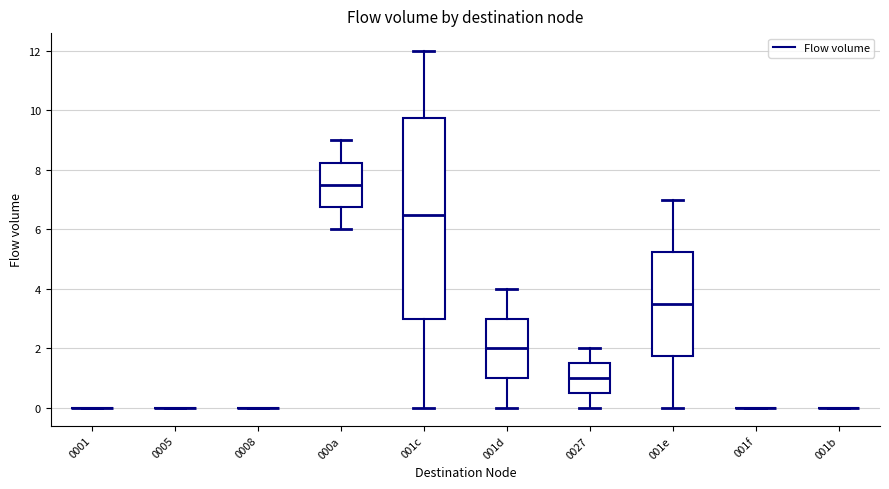

Reading left to right, transcribe this box plot: for each box, give where its median line is, the range the box spans, and where its two whiskers end, as read against the y-axis. The values are not printed on the chart, so give them approximately, as read against the axis.

0001: box collapsed to a line at 0.0, whiskers 0.0 to 0.0
0005: box collapsed to a line at 0.0, whiskers 0.0 to 0.0
0008: box collapsed to a line at 0.0, whiskers 0.0 to 0.0
000a: median 7.6, box 6.8 to 8.2, whiskers 6.0 to 9.0
001c: median 6.6, box 3.0 to 9.8, whiskers 0.0 to 12.0
001d: median 2.0, box 1.0 to 3.0, whiskers 0.0 to 4.0
0027: median 1.0, box 0.6 to 1.6, whiskers 0.0 to 2.0
001e: median 3.6, box 1.8 to 5.2, whiskers 0.0 to 7.0
001f: box collapsed to a line at 0.0, whiskers 0.0 to 0.0
001b: box collapsed to a line at 0.0, whiskers 0.0 to 0.0